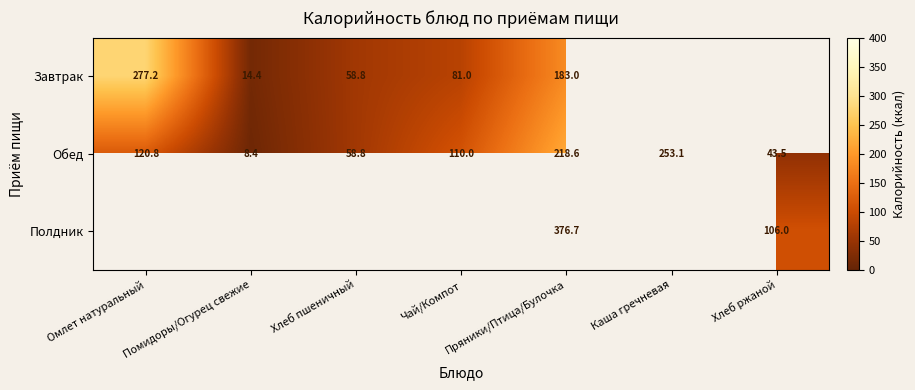

Rank the categories by Обед value from highest to lowest.

Каша гречневая, Пряники/Птица/Булочка, Омлет натуральный, Чай/Компот, Хлеб пшеничный, Хлеб ржаной, Помидоры/Огурец свежие